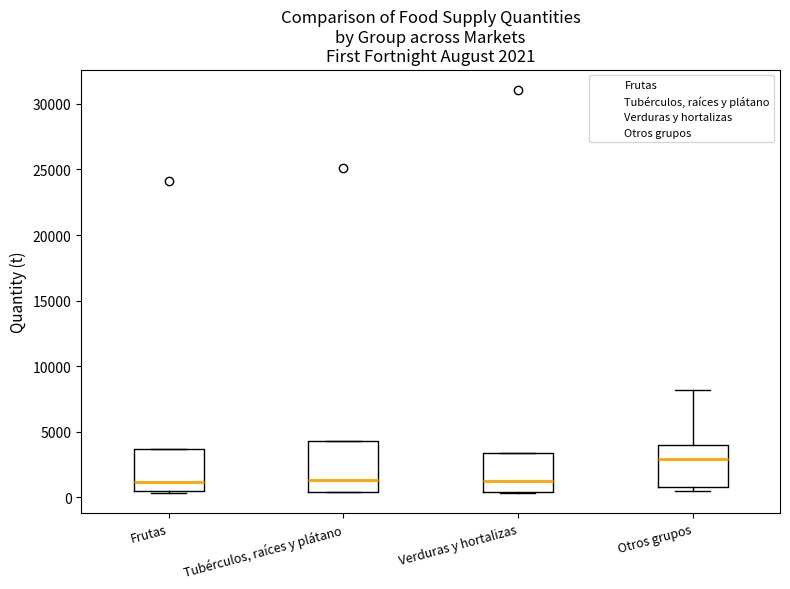

Comparing the boxes themselves (not the whiskers), which one is the tallest?

Tubérculos, raíces y plátano